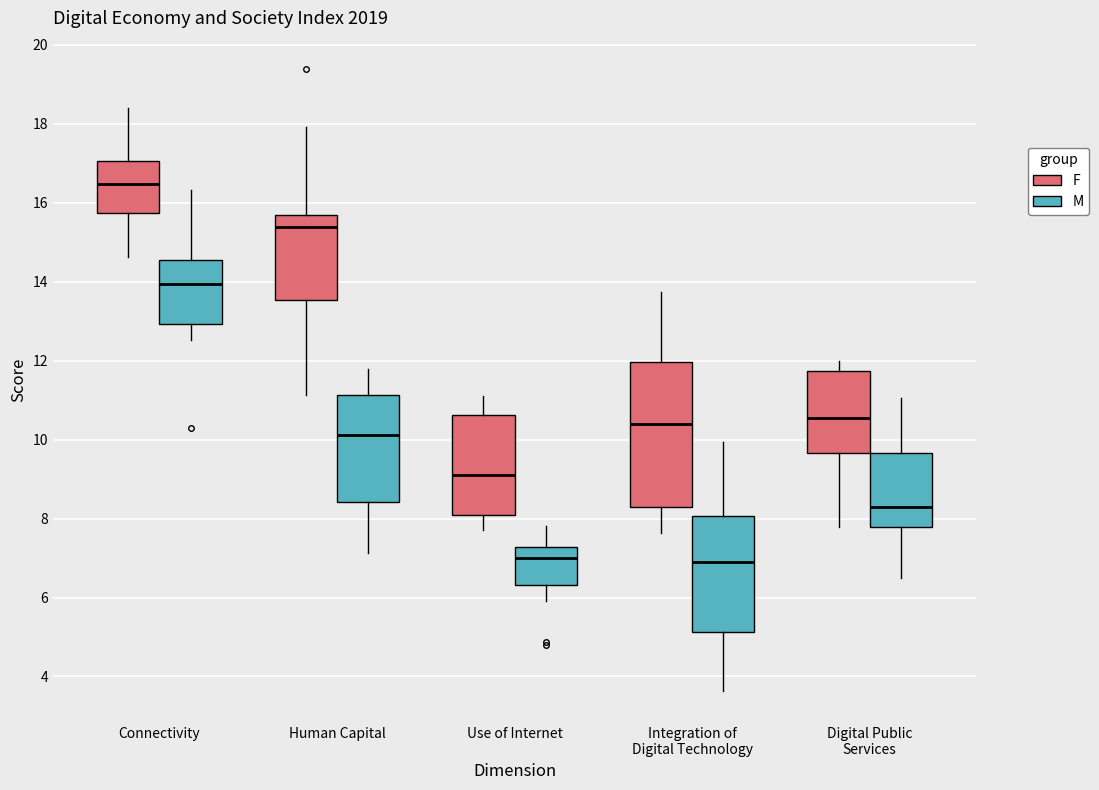

Comparing the boxes themselves (not the whiskers), which one is the tallest?

Integration of Digital Technology (F)